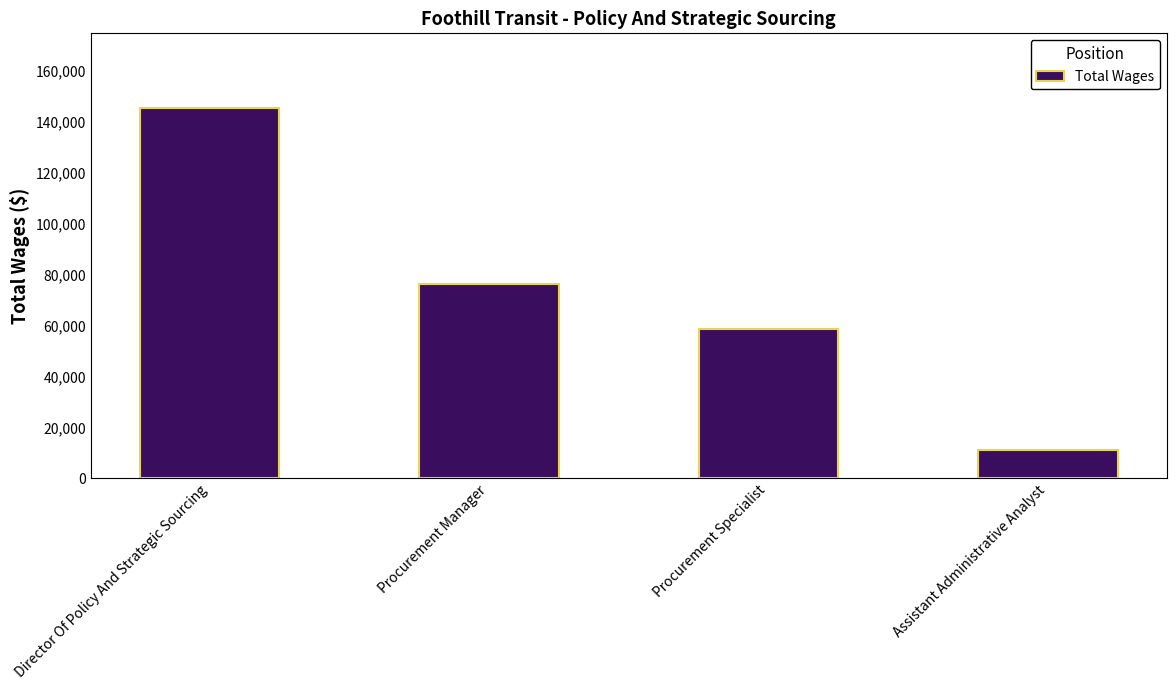

Which category has the lowest value across all series?

Assistant Administrative Analyst